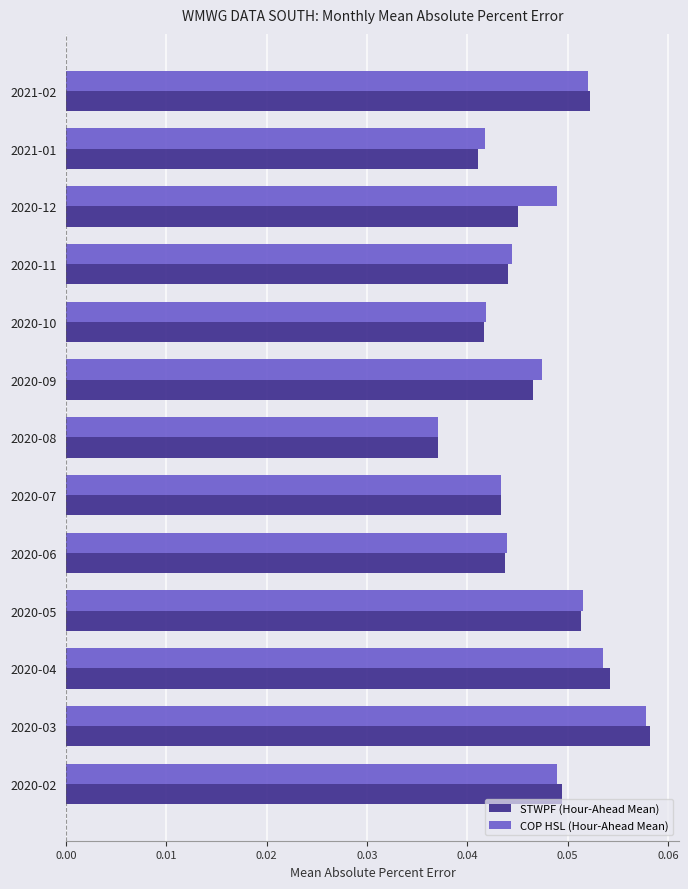

Which category has the lowest value across all series?

2020-08